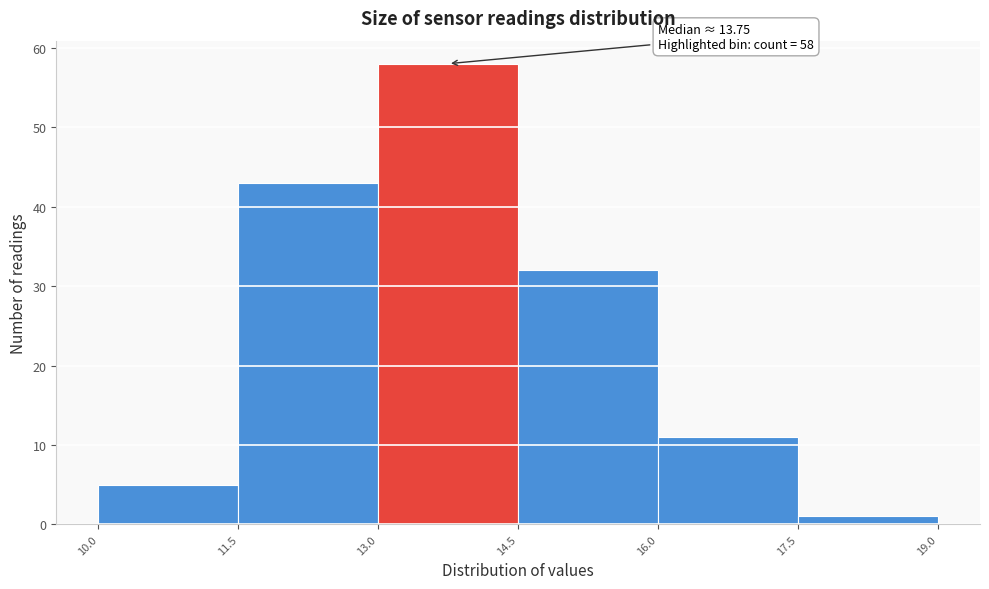

Over which range of the x-axis is the bar tallest?

13.0 to 14.5